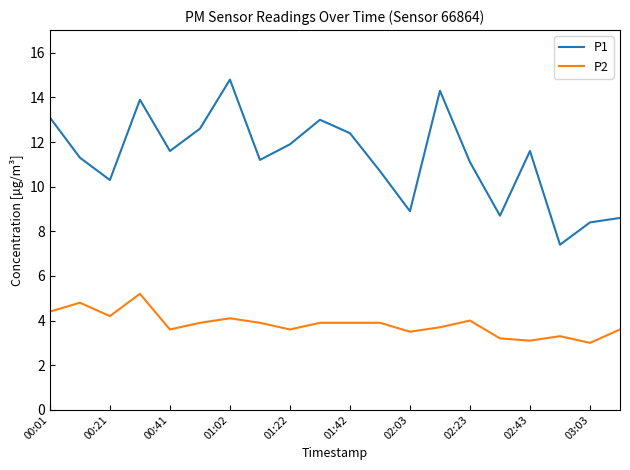

List the series in order of their peak value, lowest first.

P2, P1